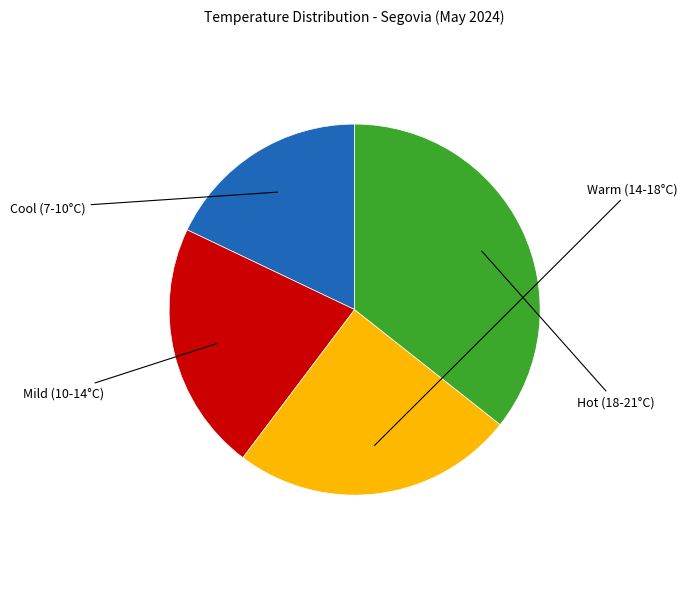

Is there a majority slice in this chart?

No